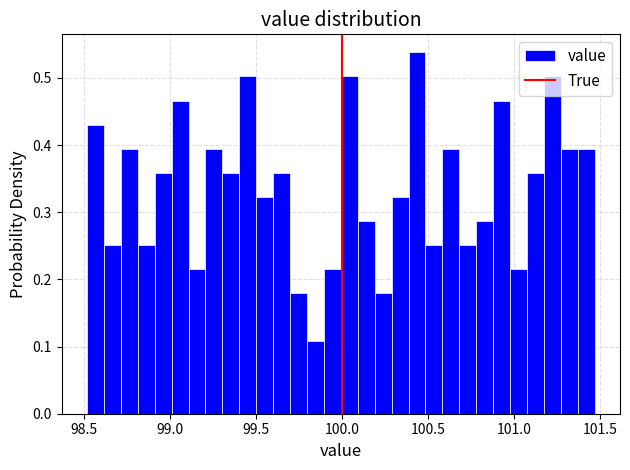

Read against the x-axis, roughly where is the centre of the tallest bar?

100.45